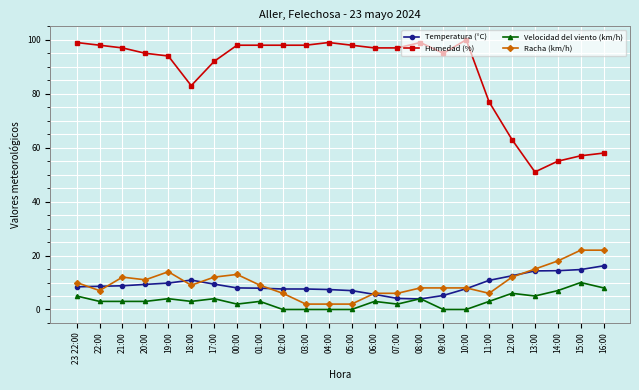

Which series has the largest total across all categories?

Humedad (%)